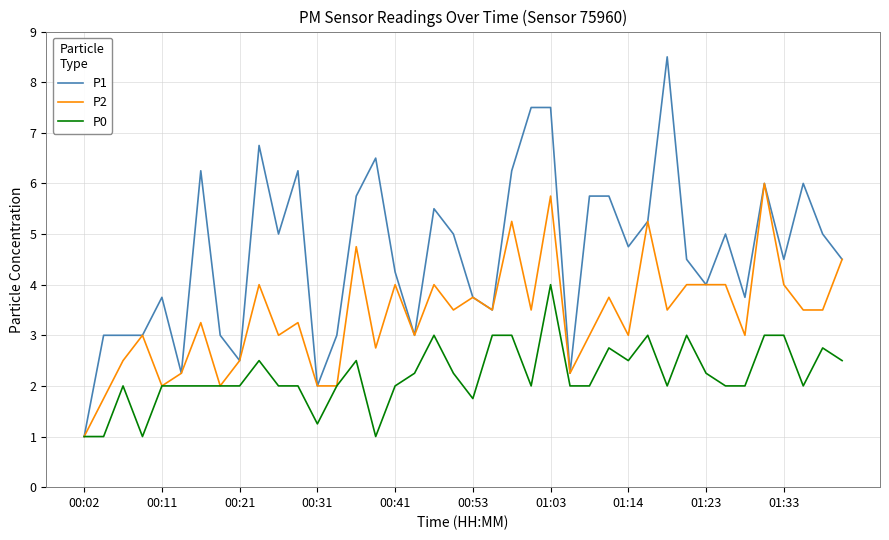

Which series has the largest total across all categories?

P1